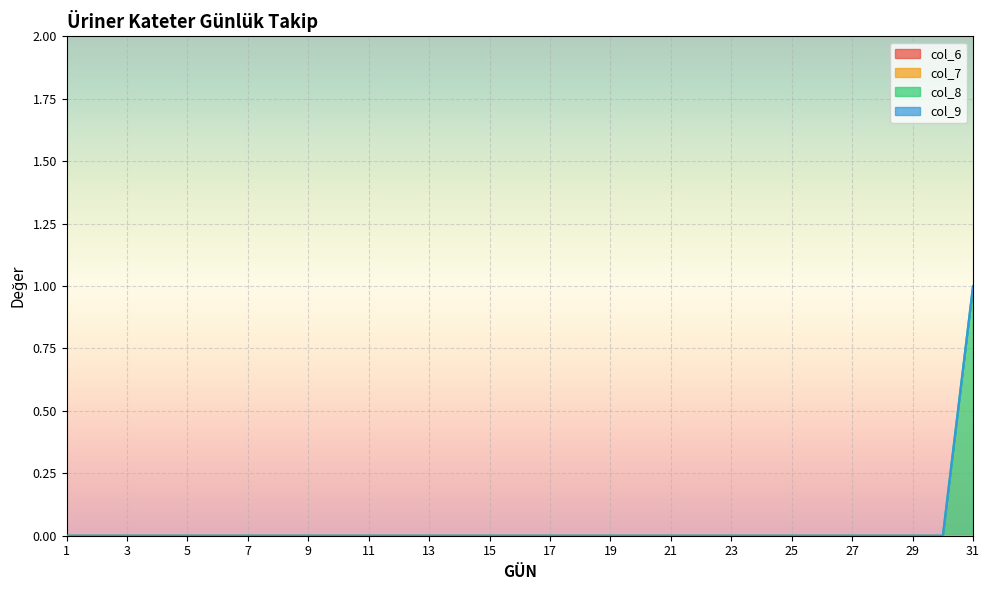

The value of col_9 at 14 is 0. True or false?

True